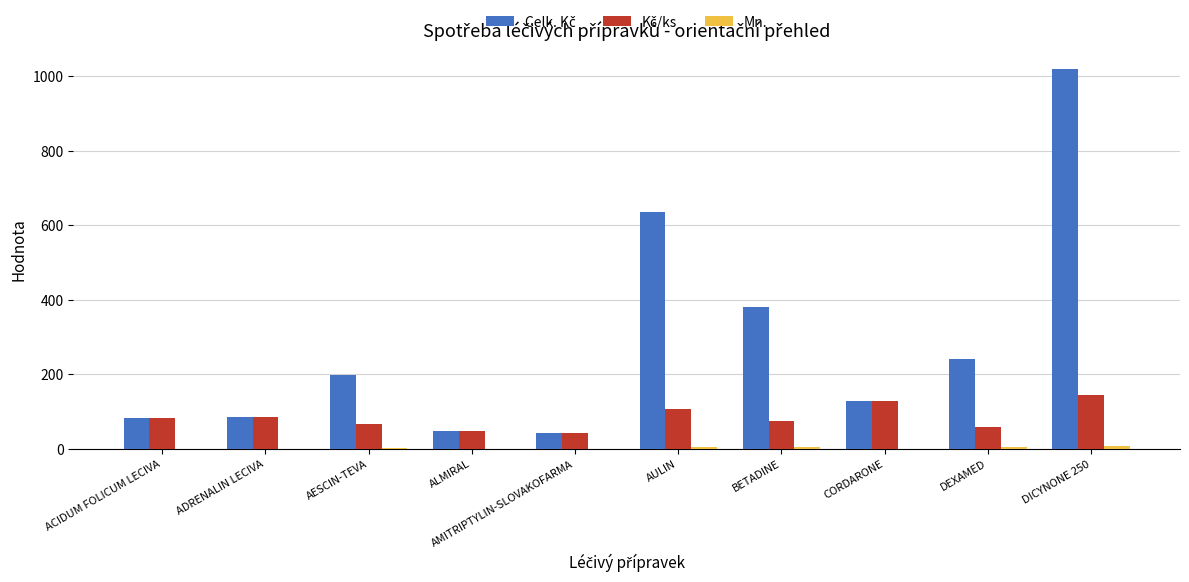

At which category is the sum across all series the highest?

DICYNONE 250